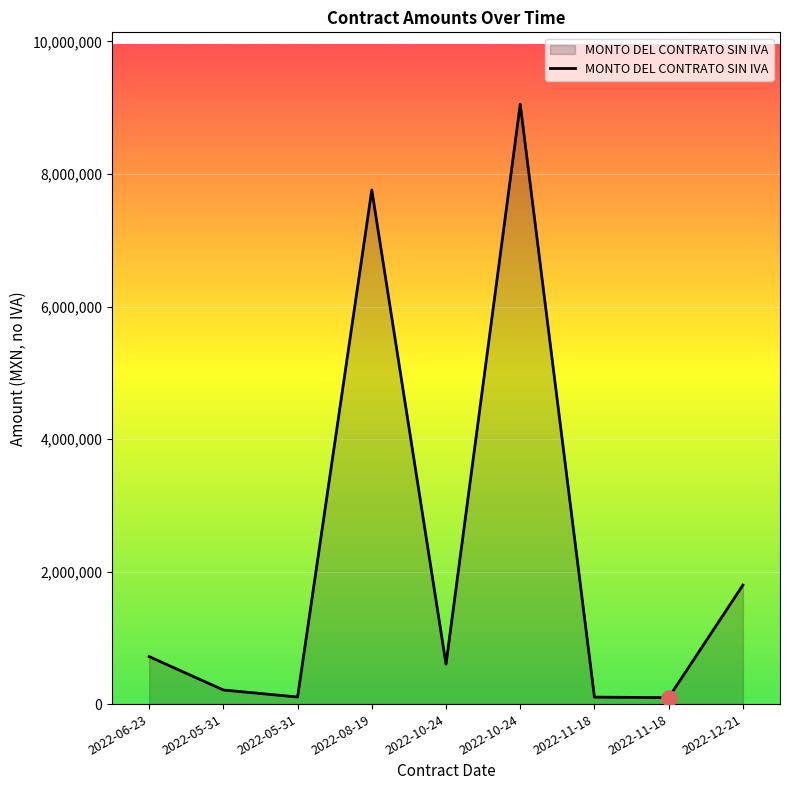

What is the ratio of the value at 2022-12-21 to the value at 2022-10-24?

0.2